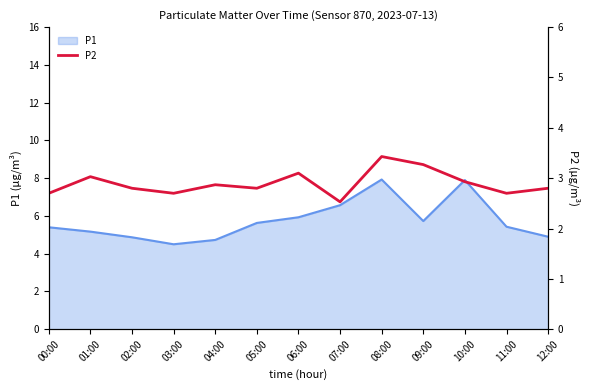

At which label is the value closest to 2?

07:00